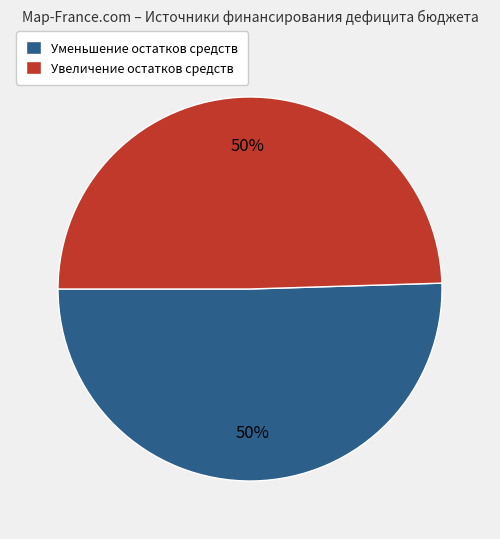

True or false: Увеличение остатков средств accounts for 42% of the total.

False